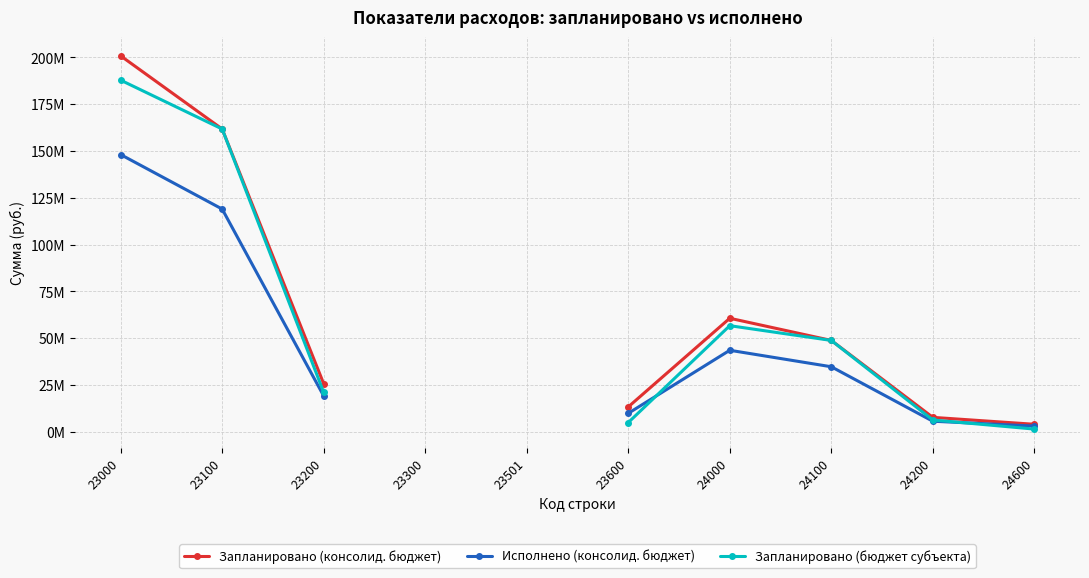

Is the value of Запланировано (бюджет субъекта) at 23501 greater than the value of Исполнено (консолид. бюджет) at 24200?

No